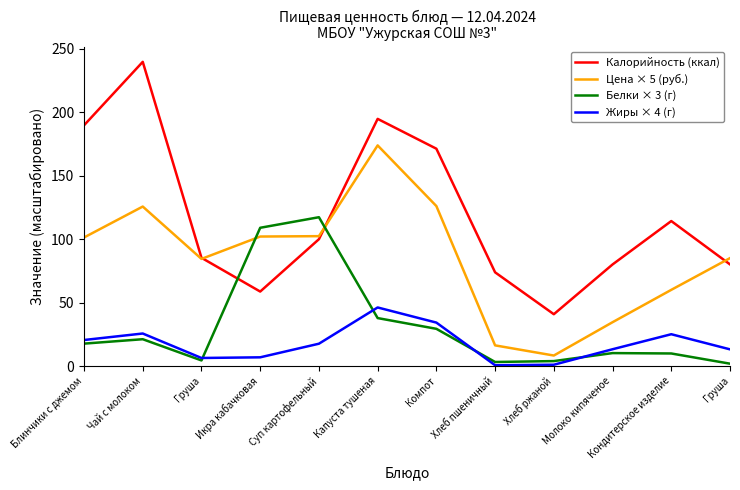

Rank the series at Кондитерское изделие from lowest to highest value.

Белки × 3 (г), Жиры × 4 (г), Цена × 5 (руб.), Калорийность (ккал)